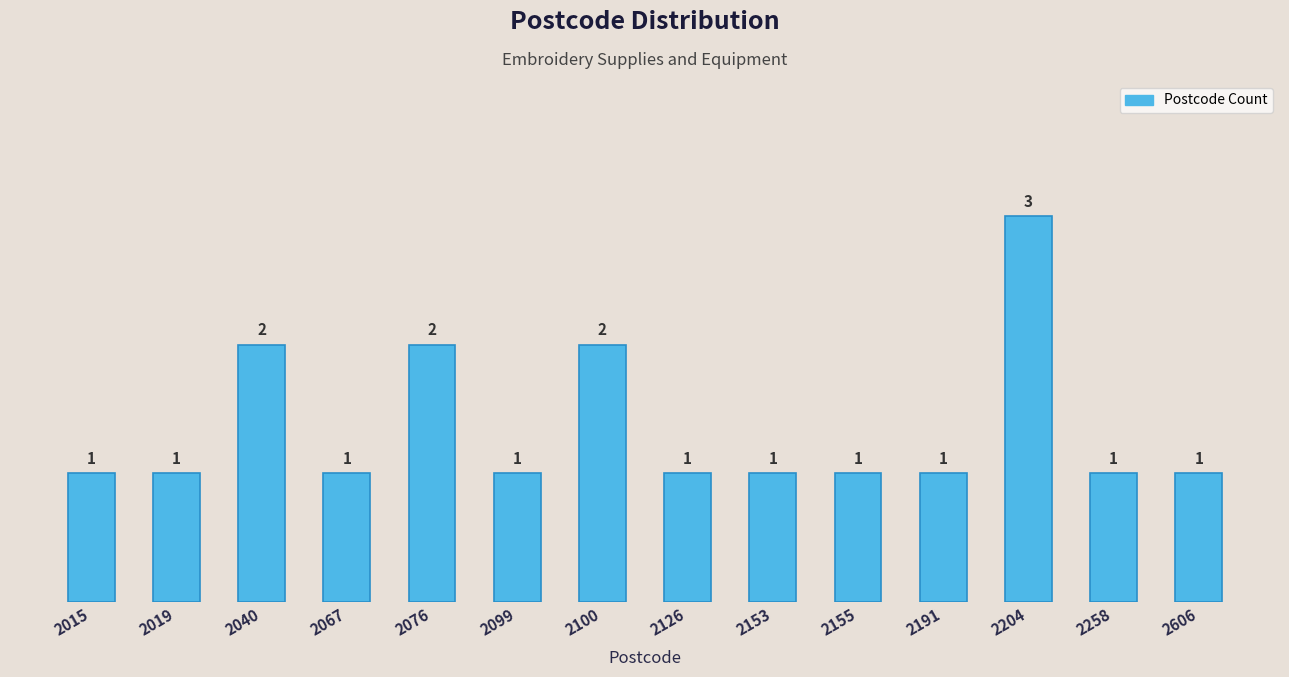

What is the difference between the second highest and second lowest values?

1